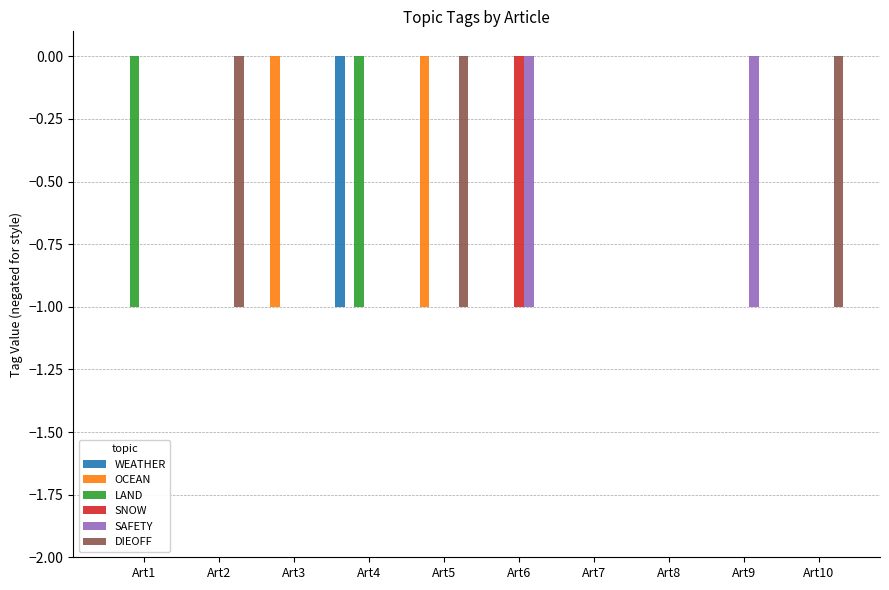

Is the value of SNOW at Art9 greater than the value of LAND at Art1?

Yes